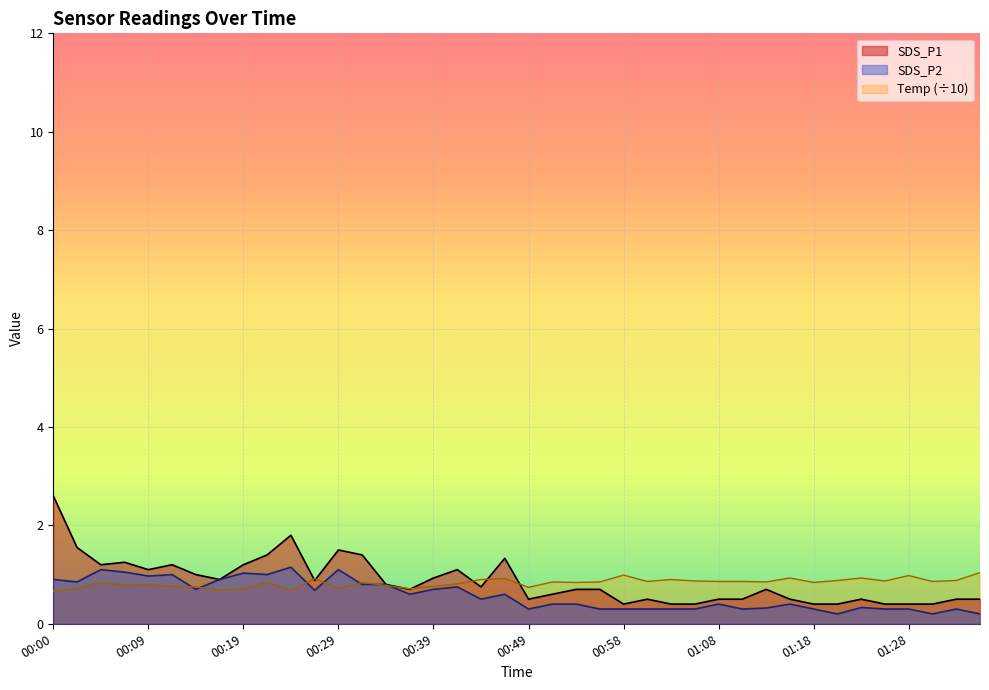

Reading right to left, extract all data points from this chart.

SDS_P1: 0.5	0.5	0.4	0.4	0.4	0.5	0.4	0.4	0.5	0.7	0.5	0.5	0.4	0.4	0.5	0.4	0.7	0.7	0.6	0.5	1.3	0.8	1.1	0.9	0.7	0.8	1.4	1.5	0.9	1.8	1.4	1.2	0.9	1.0	1.2	1.1	1.2	1.2	1.6	2.6
SDS_P2: 0.2	0.3	0.2	0.3	0.3	0.3	0.2	0.3	0.4	0.3	0.3	0.4	0.3	0.3	0.3	0.3	0.3	0.4	0.4	0.3	0.6	0.5	0.8	0.7	0.6	0.8	0.8	1.1	0.7	1.1	1.0	1.0	0.9	0.7	1.0	1.0	1.1	1.1	0.8	0.9
Temp: 1.0	0.9	0.9	1.0	0.9	0.9	0.9	0.8	0.9	0.8	0.9	0.9	0.9	0.9	0.9	1.0	0.8	0.8	0.8	0.7	0.9	0.9	0.8	0.8	0.7	0.8	0.8	0.7	0.9	0.7	0.8	0.7	0.7	0.8	0.8	0.8	0.8	0.8	0.7	0.7